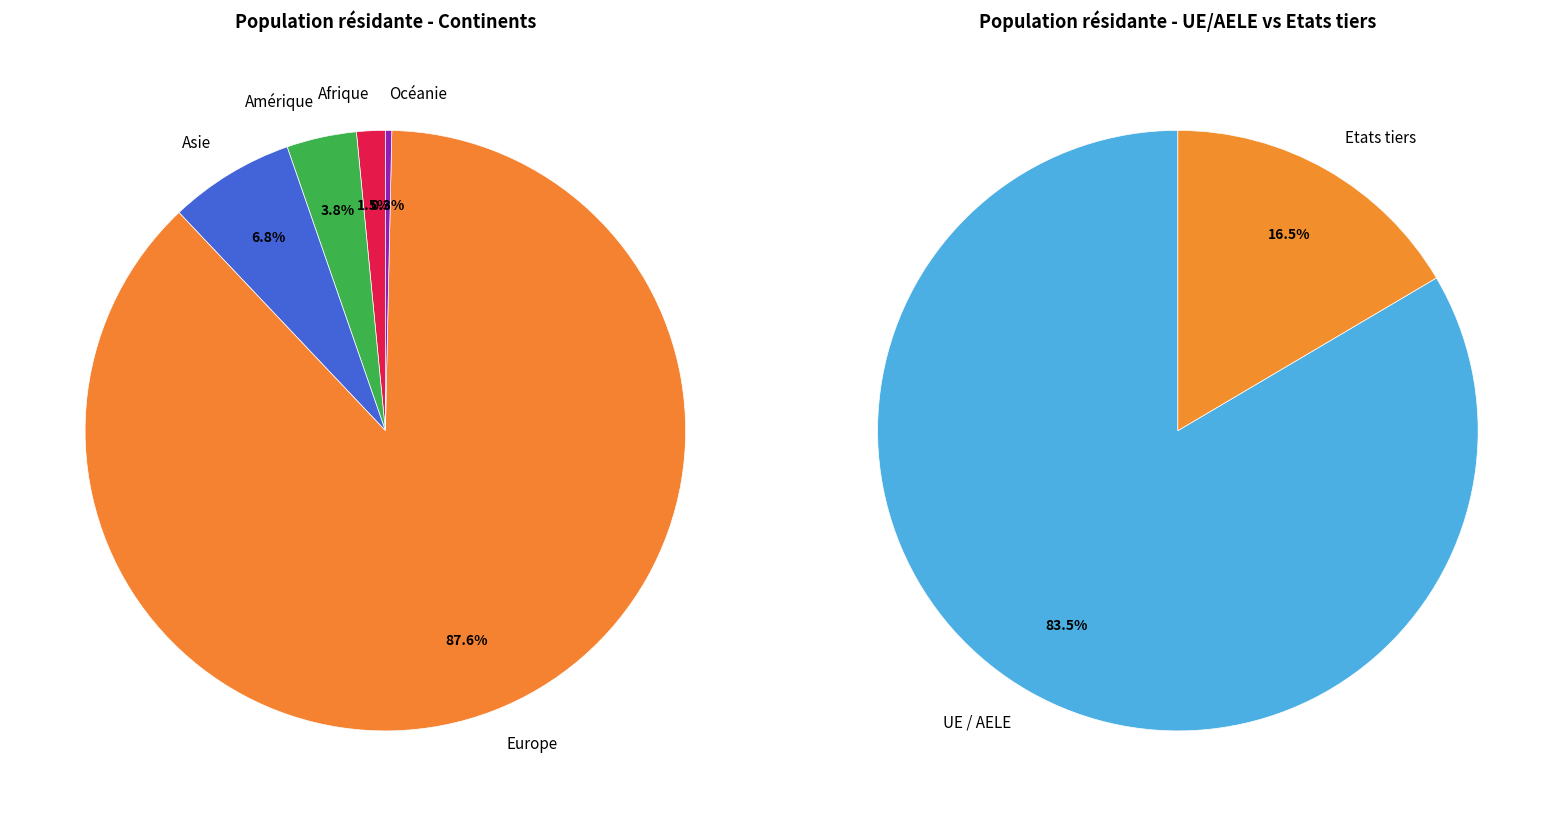

What is the change in value from Asie to Europe?

+945